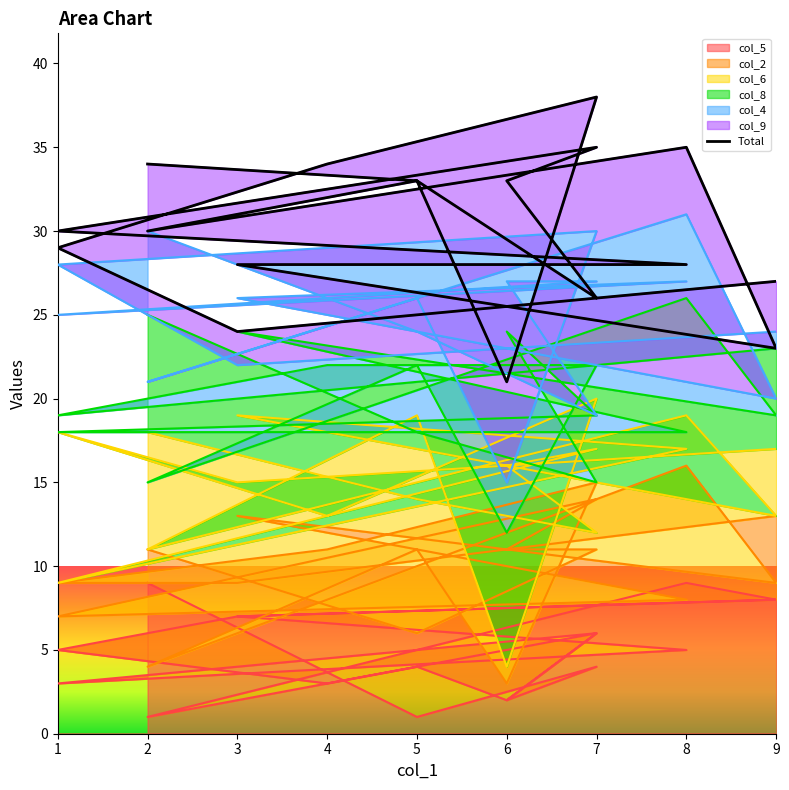

How many lines are shown in the chart?

1